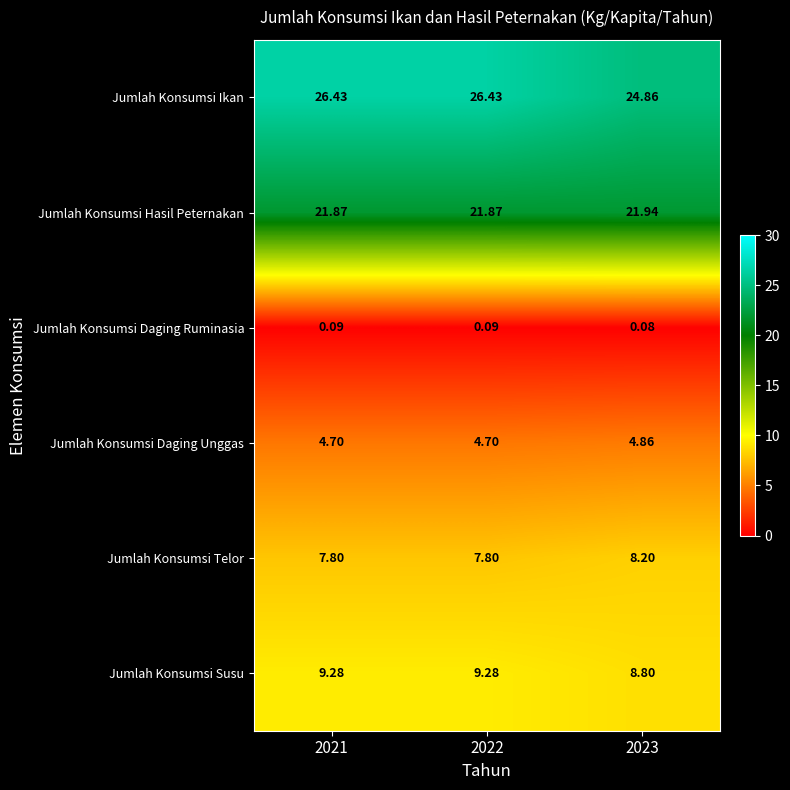

Rank the series at 2021 from highest to lowest value.

Jumlah Konsumsi Ikan, Jumlah Konsumsi Hasil Peternakan, Jumlah Konsumsi Susu, Jumlah Konsumsi Telor, Jumlah Konsumsi Daging Unggas, Jumlah Konsumsi Daging Ruminasia